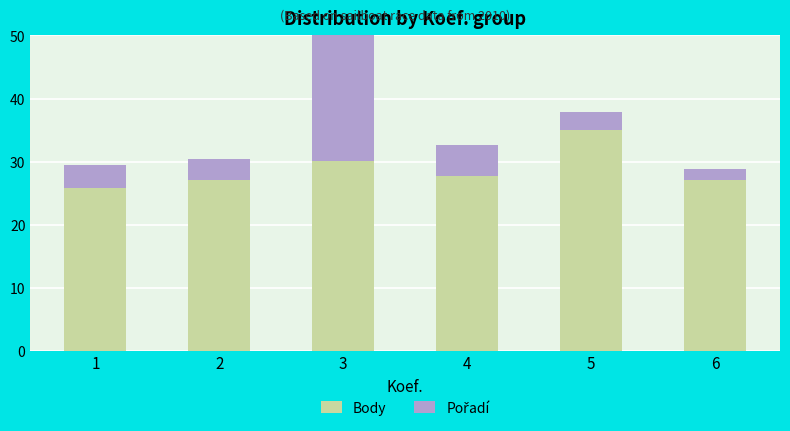

Reading left to right, what are the values for Body?

1=25.8	2=27.1	3=30.1	4=27.7	5=35.0	6=27.1